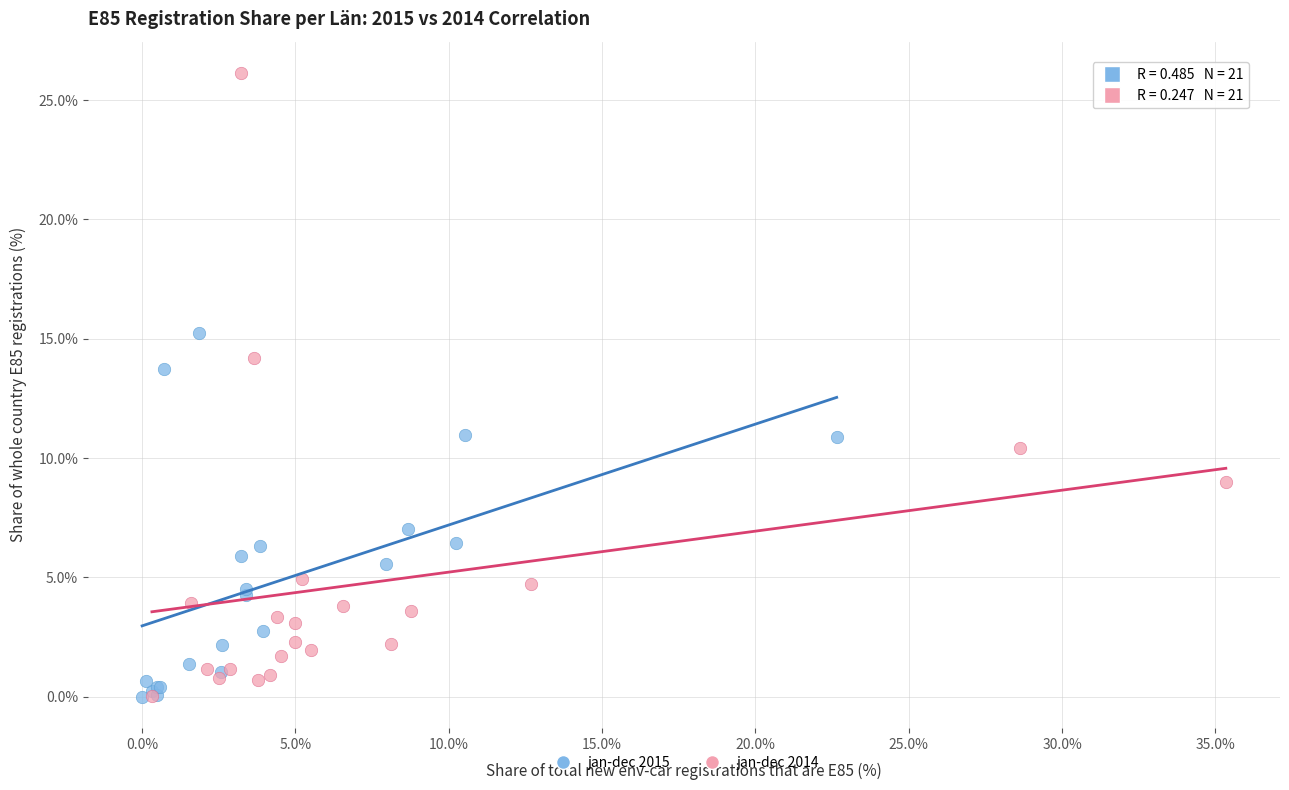

What are all the series names shown in the legend?

jan-dec 2015, jan-dec 2014